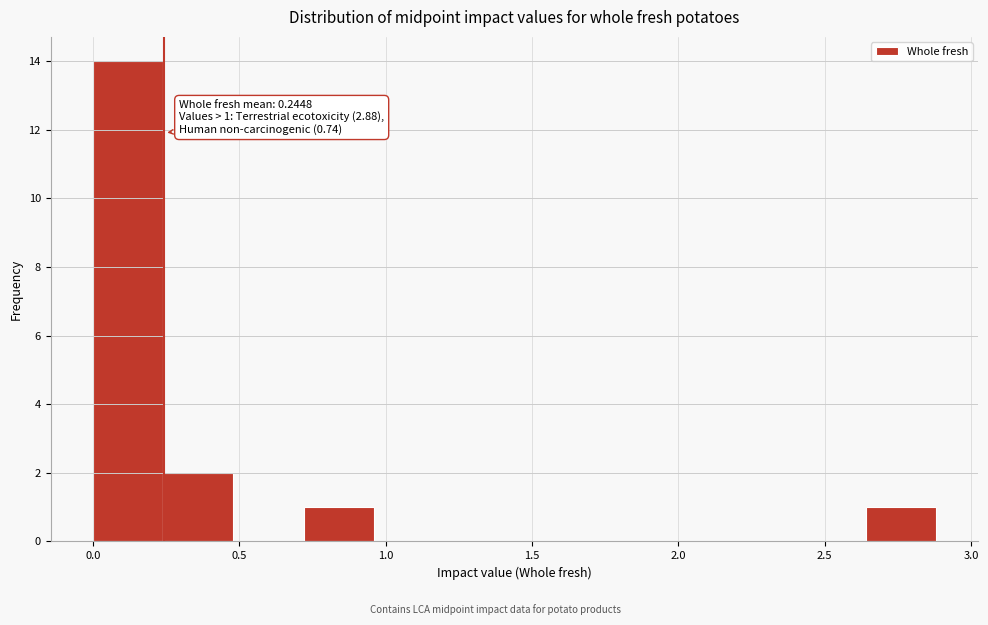

Which range on the x-axis has the tallest bar?

0.00 to 0.25